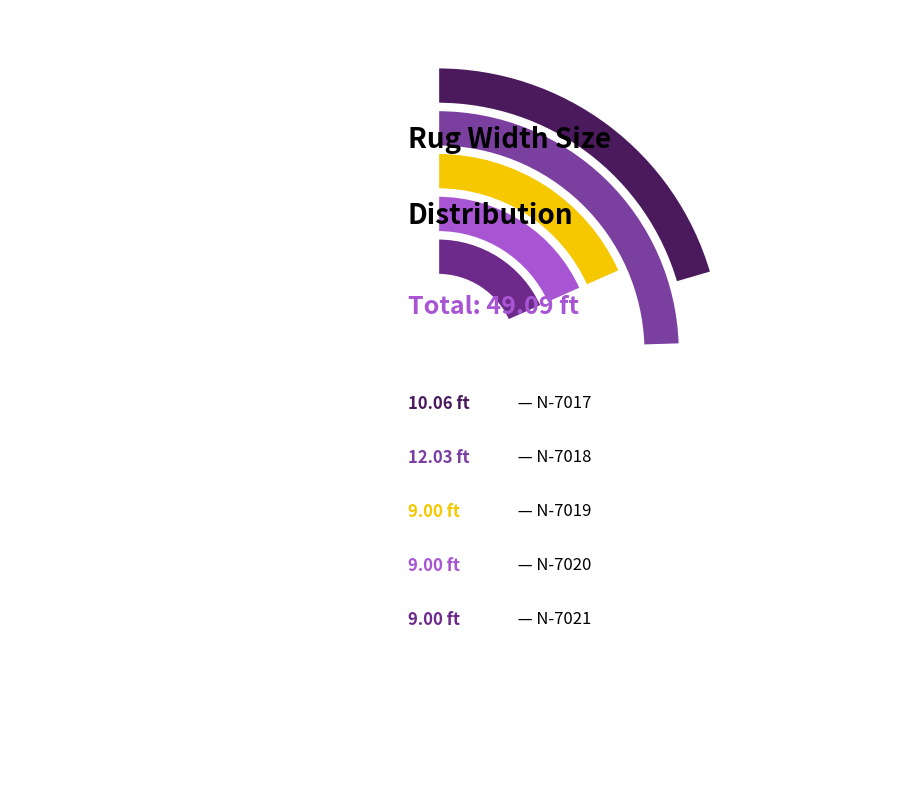

What percentage is the N-7018 slice, to the nearest percent?

25%